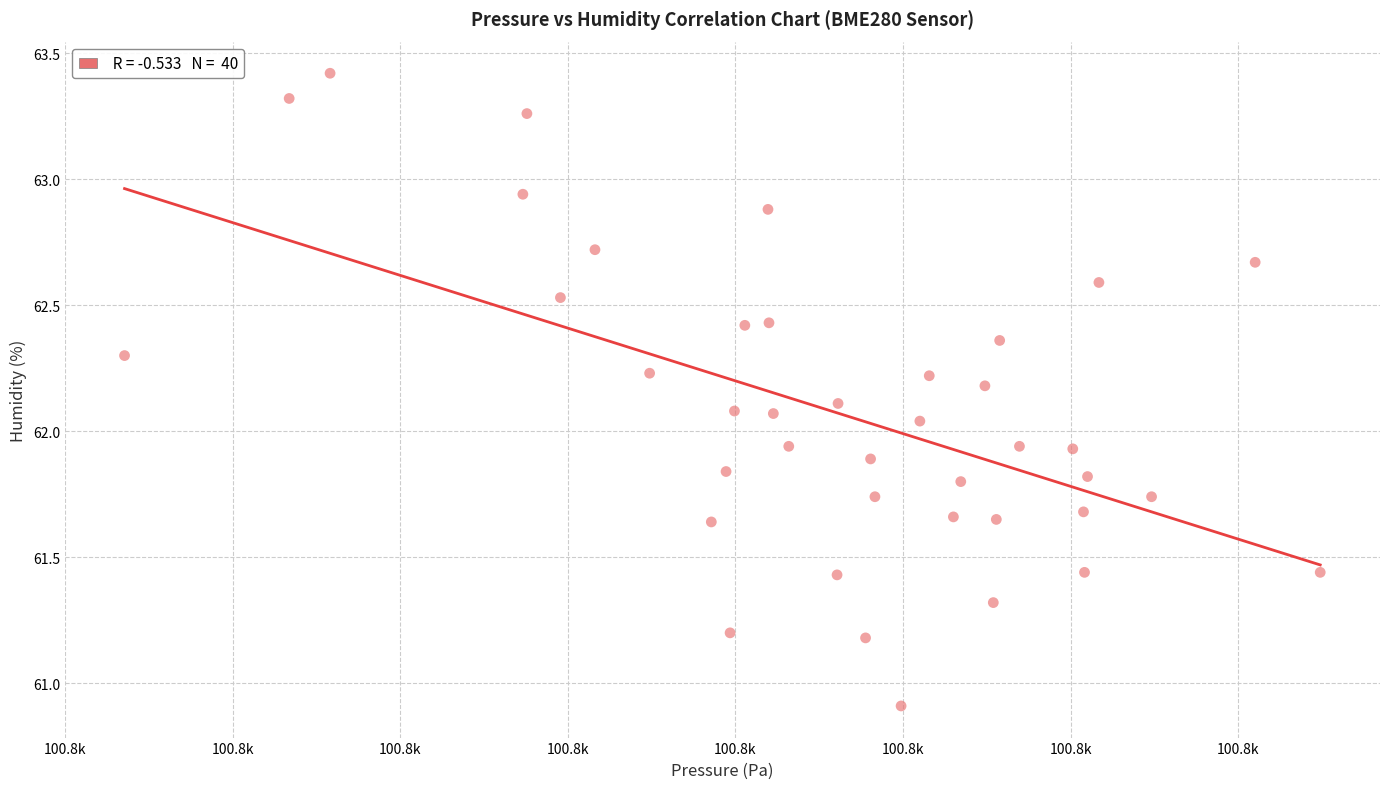

What is the range of Y values (max minus min)?

2.5